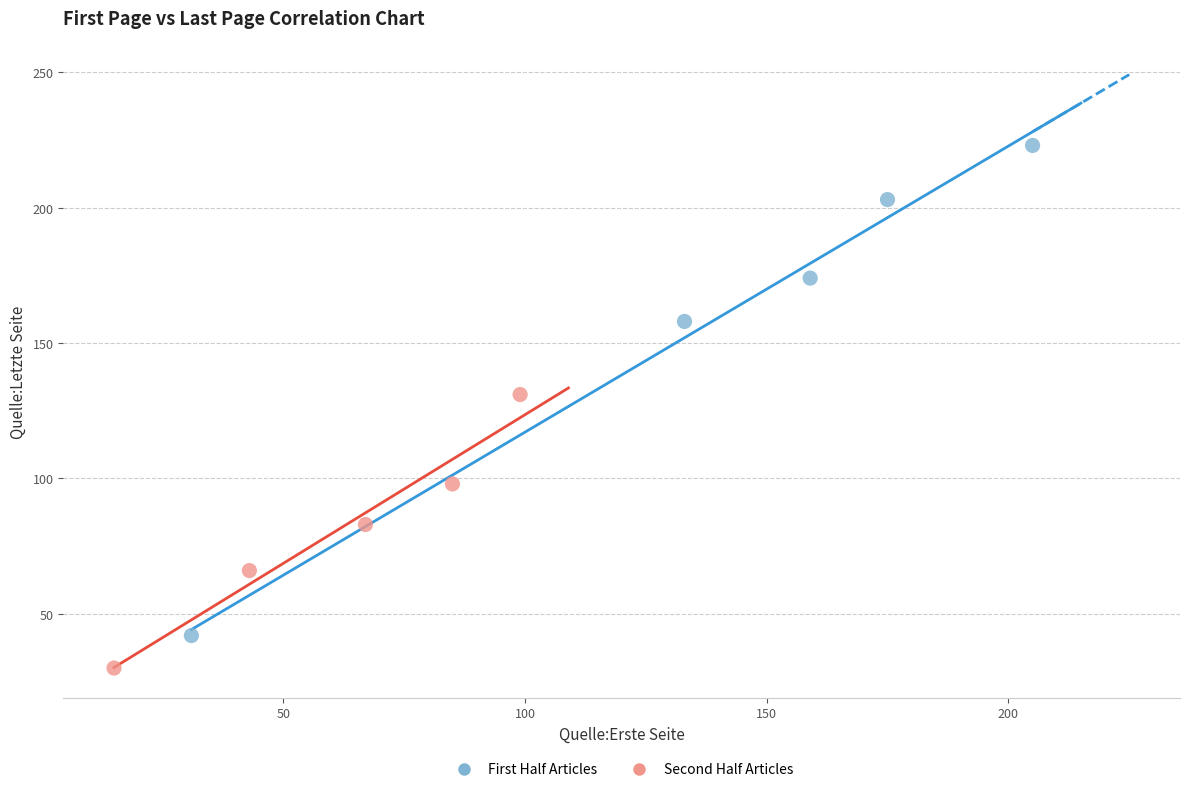

Which series contains the highest Y value?

First Half Articles